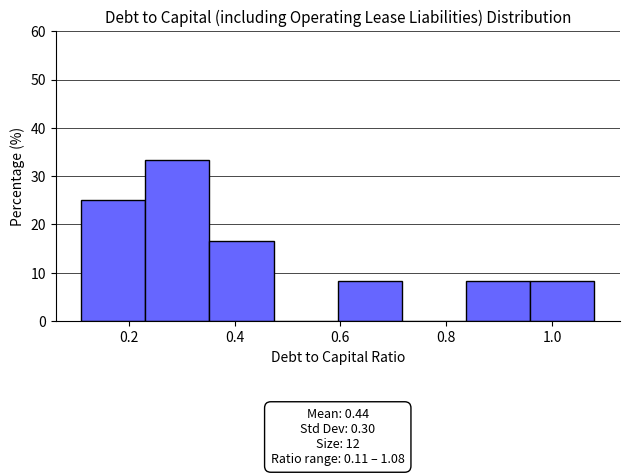

Which range on the x-axis has the tallest bar?

0.24 to 0.36